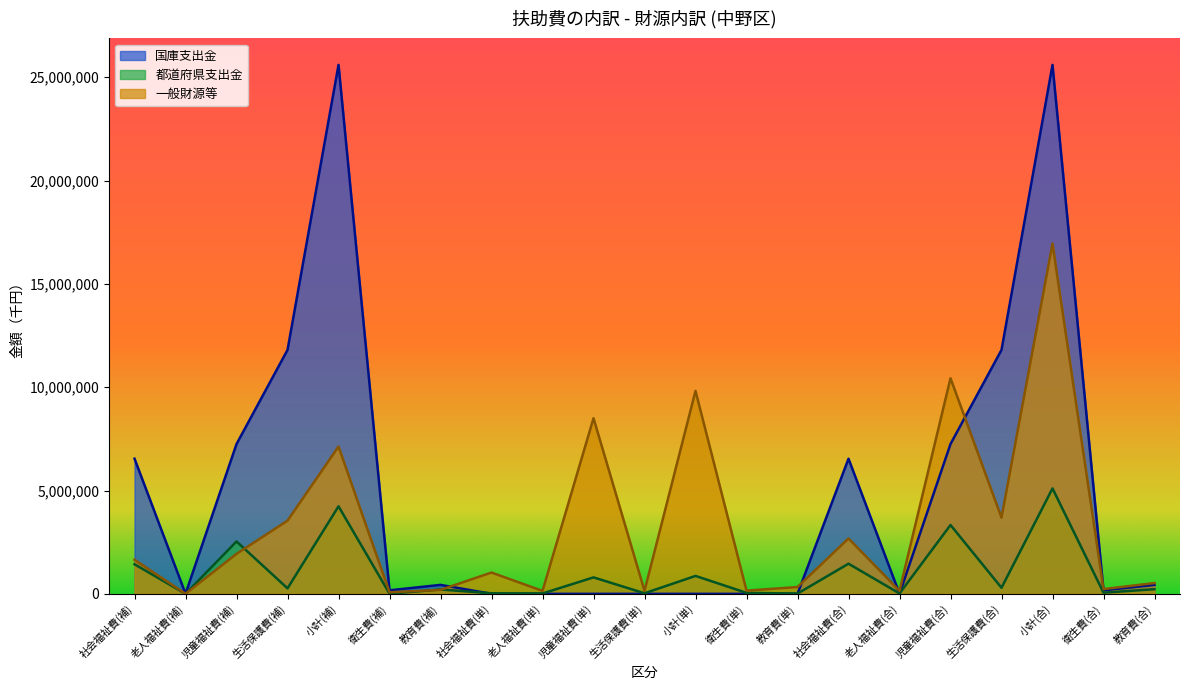

Which category has the highest value in the 都道府県支出金 series?

小計(合)